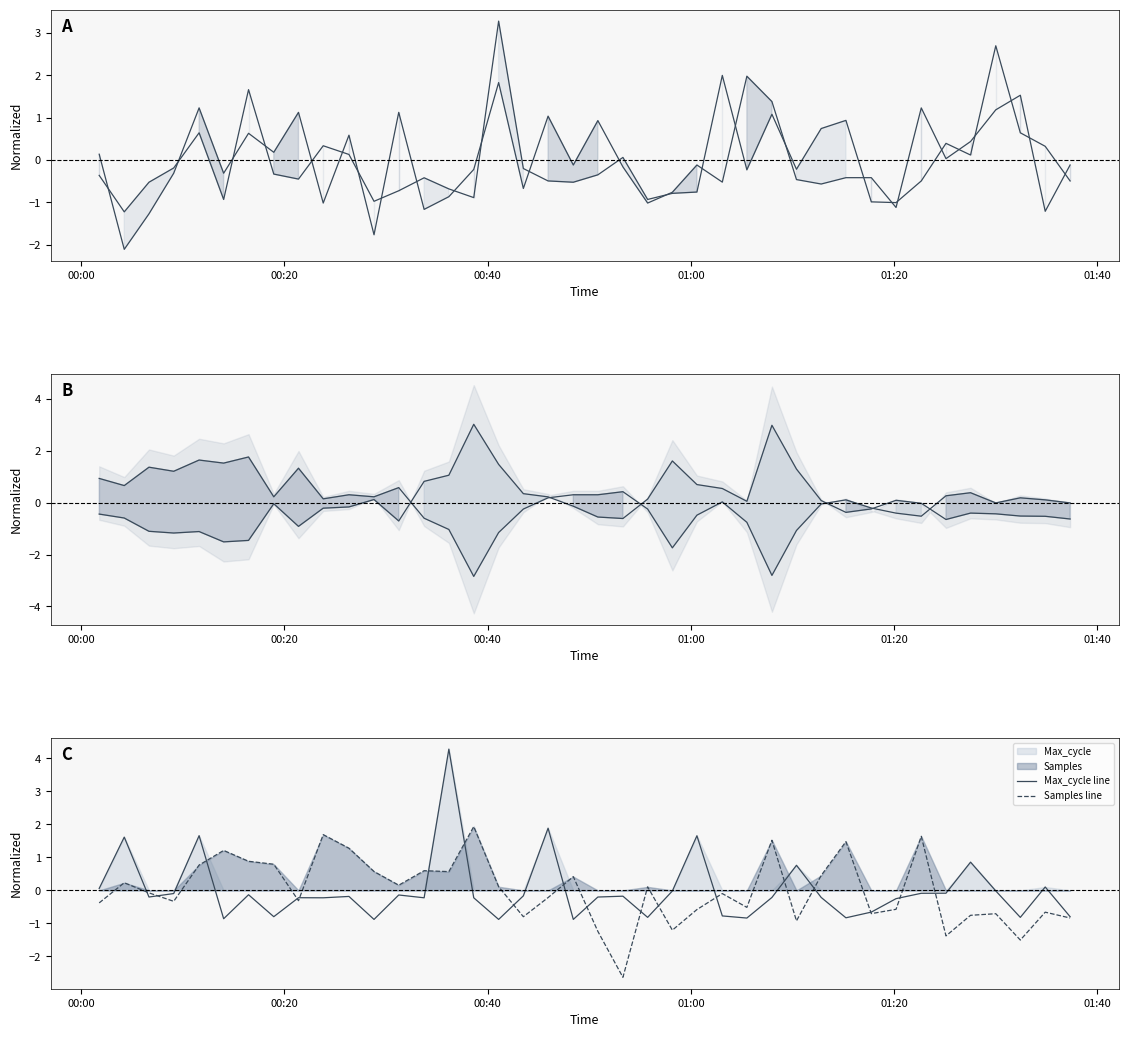

How many lines are shown in the chart?

6